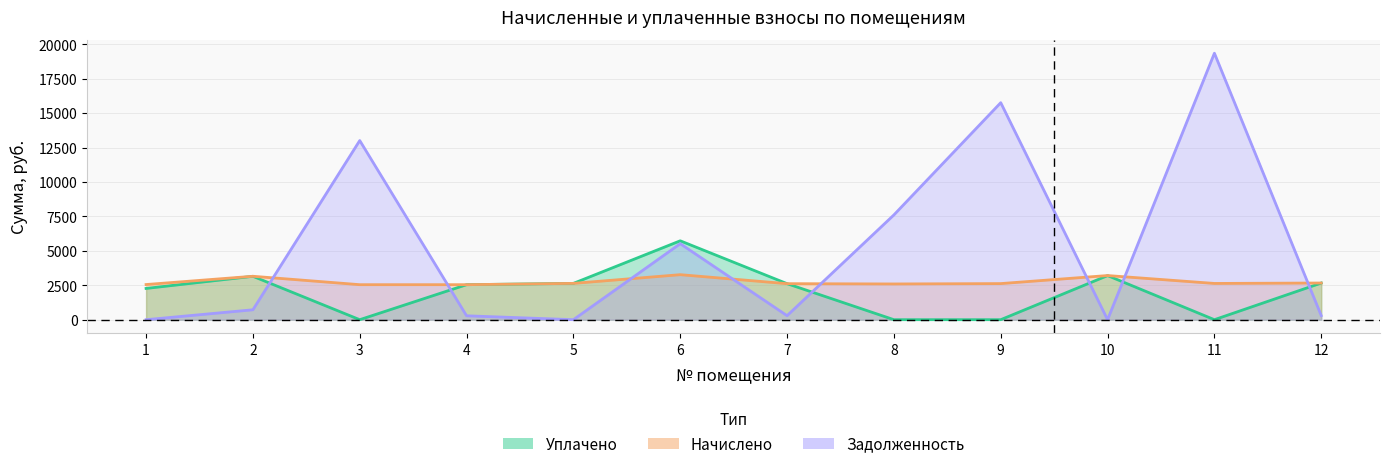

How many intersections are there between uplacheno and zadolzhennost?

6